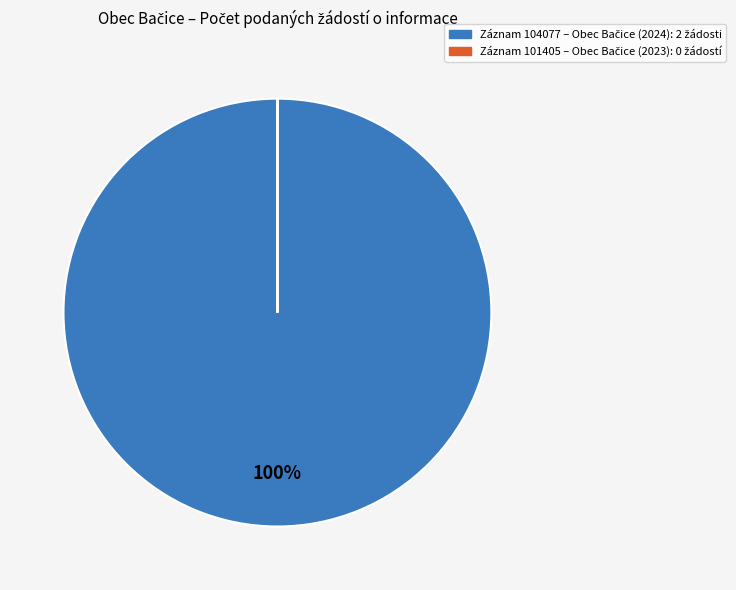

To the nearest percent, what is the average slice percentage?

50%